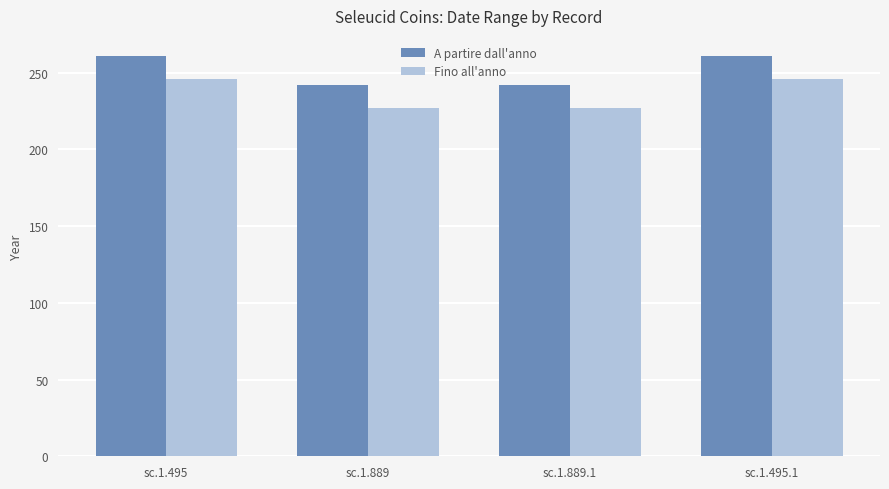

What is the spread (max minus min) of values at sc.1.495.1?

15